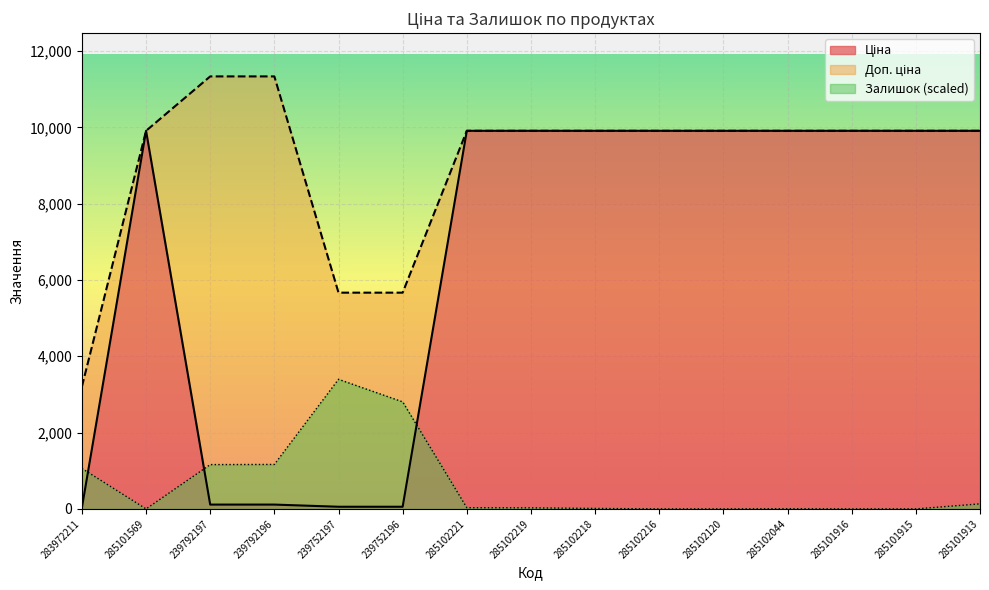

Between 285102219 and 285102120, which series saw the biggest shift?

Залишок